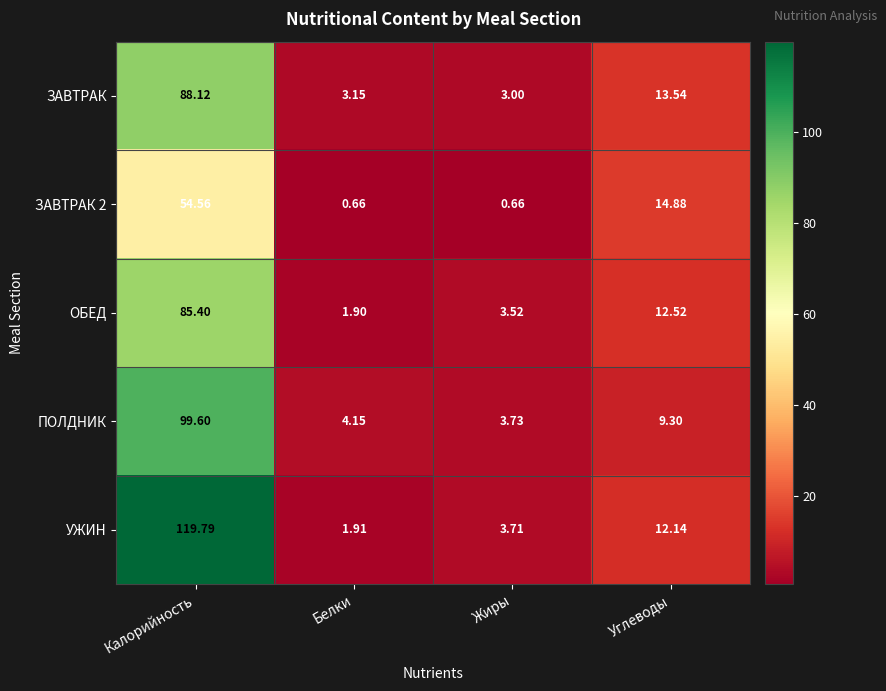

Rank the categories by ОБЕД value from lowest to highest.

Белки, Жиры, Углеводы, Калорийность